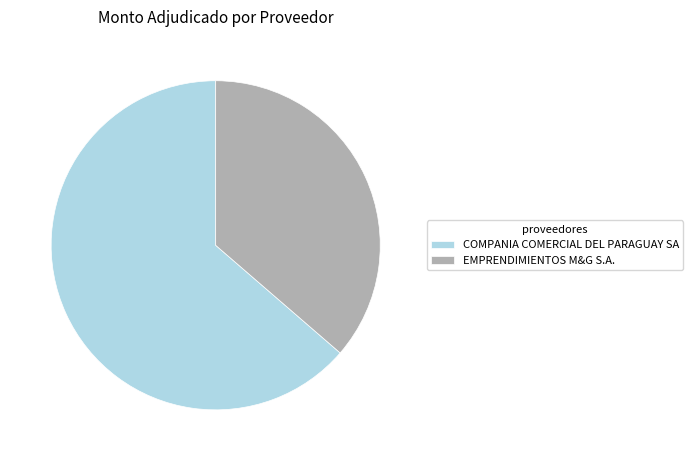

Rank the categories by value from lowest to highest.

EMPRENDIMIENTOS M&G S.A., COMPANIA COMERCIAL DEL PARAGUAY SA